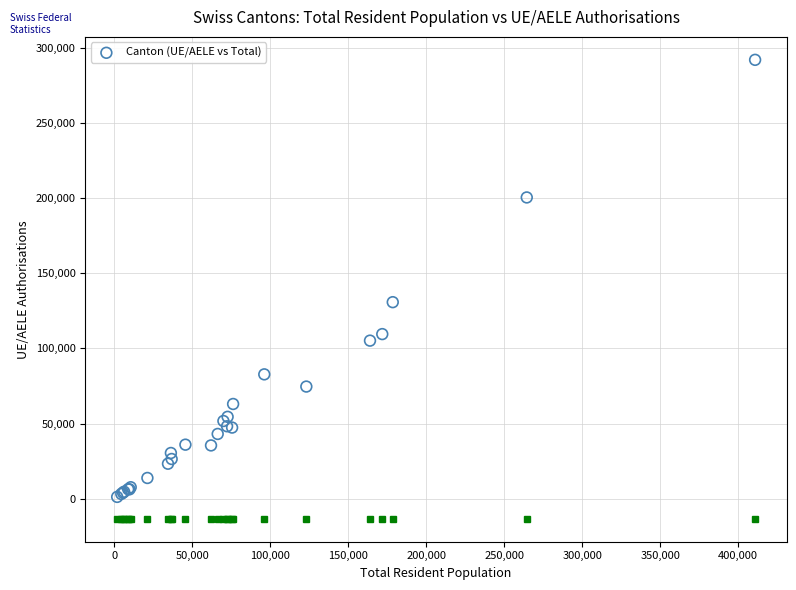

What Y value in the scatter plot is closest to 146662?

130816